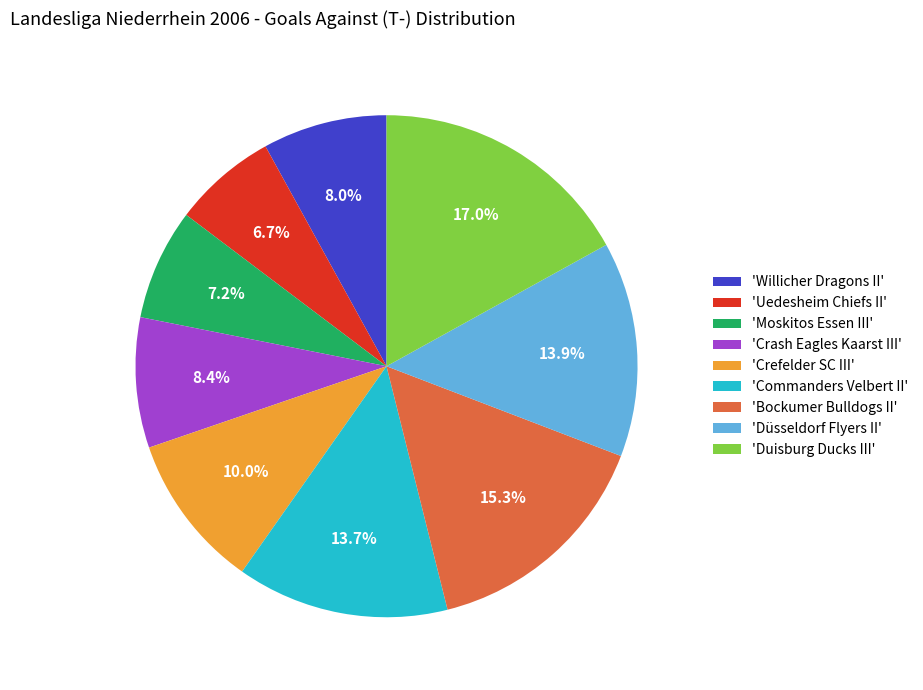

Which has a higher value, 'Bockumer Bulldogs II' or 'Crash Eagles Kaarst III'?

'Bockumer Bulldogs II'